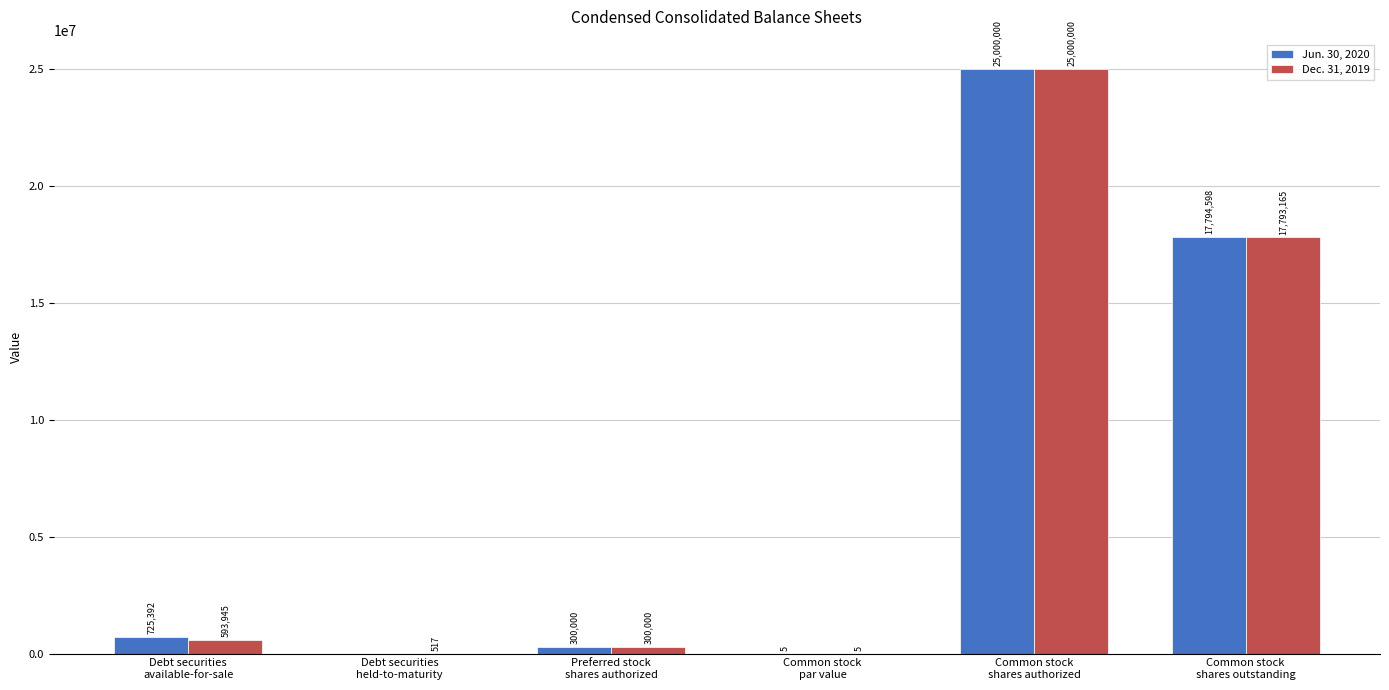

Where is Jun. 30, 2020 nearest to the value 12500000?

Common stock
shares outstanding